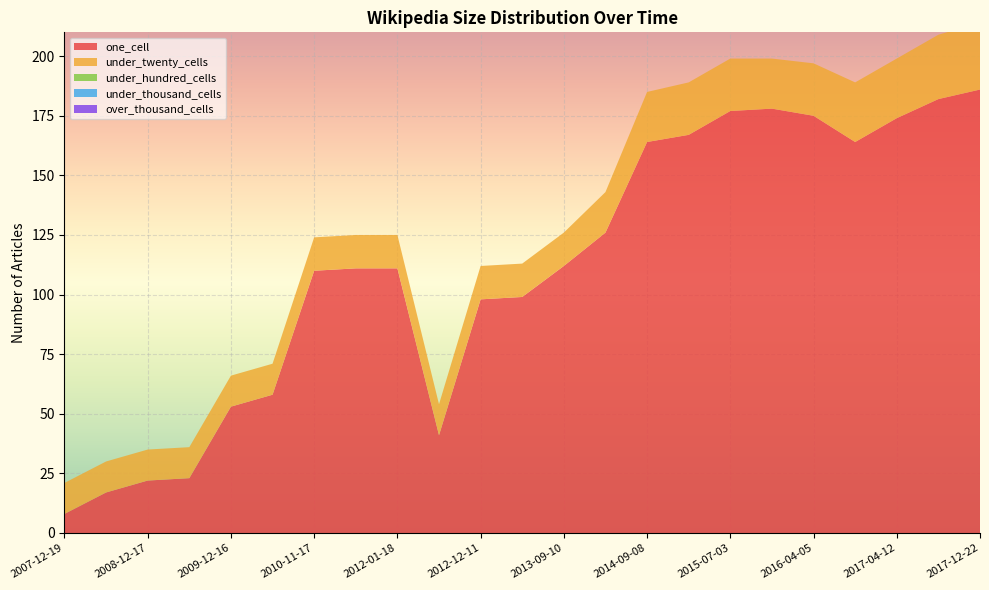

Reading right to left, what are all the values shown in this chart?

one_cell: 186	182	174	164	175	178	177	167	164	126	112	99	98	41	111	111	110	58	53	23	22	17	8
under_twenty_cells: 28	27	25	25	22	21	22	22	21	17	14	14	14	13	14	14	14	13	13	13	13	13	13
under_hundred_cells: 0	0	0	0	0	0	0	0	0	0	0	0	0	0	0	0	0	0	0	0	0	0	0
under_thousand_cells: 0	0	0	0	0	0	0	0	0	0	0	0	0	0	0	0	0	0	0	0	0	0	0
over_thousand_cells: 0	0	0	0	0	0	0	0	0	0	0	0	0	0	0	0	0	0	0	0	0	0	0